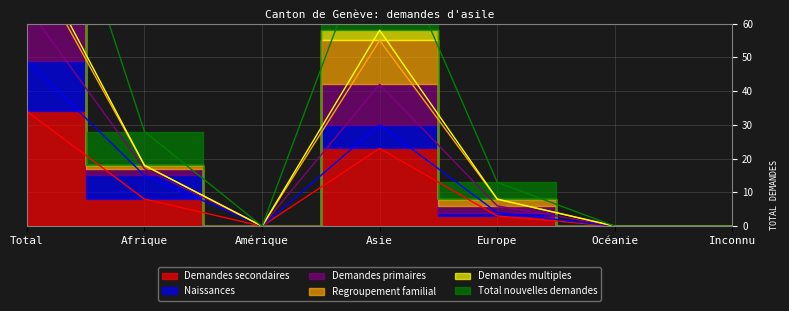

True or false: Total nouvelles demandes has more than 2 points higher than both neighbors.

False